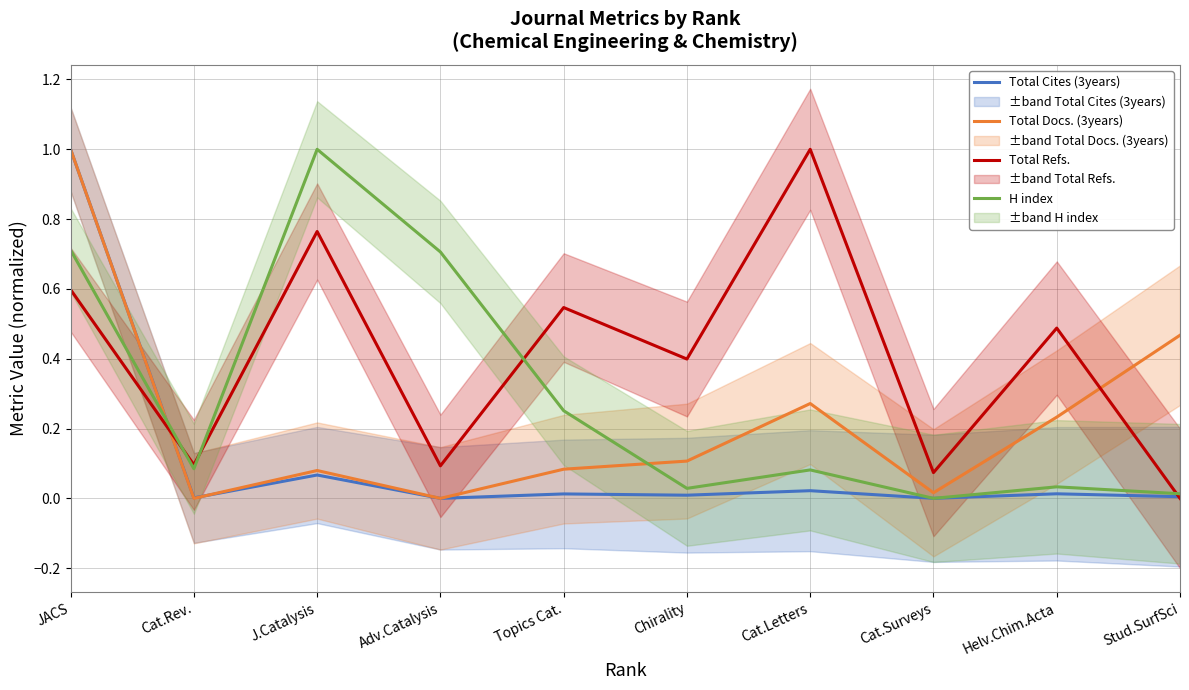

How many lines are shown in the chart?

4